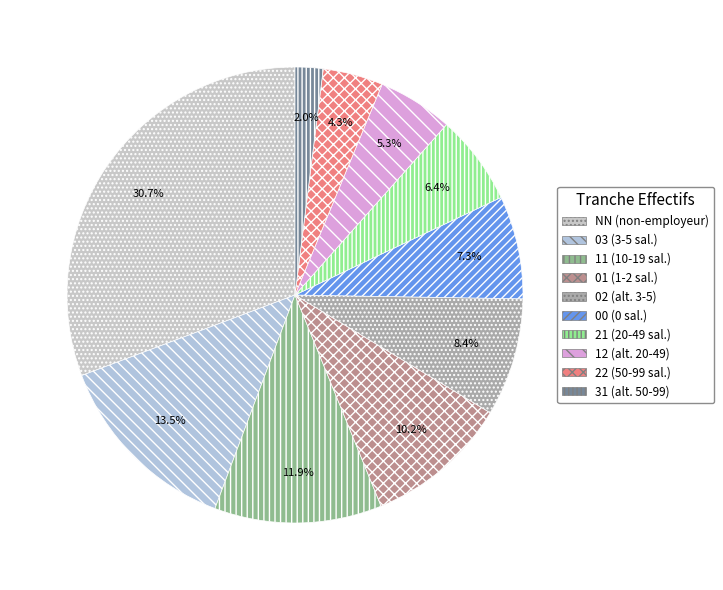

What percentage do 21 and 03 together represent?

19.9%